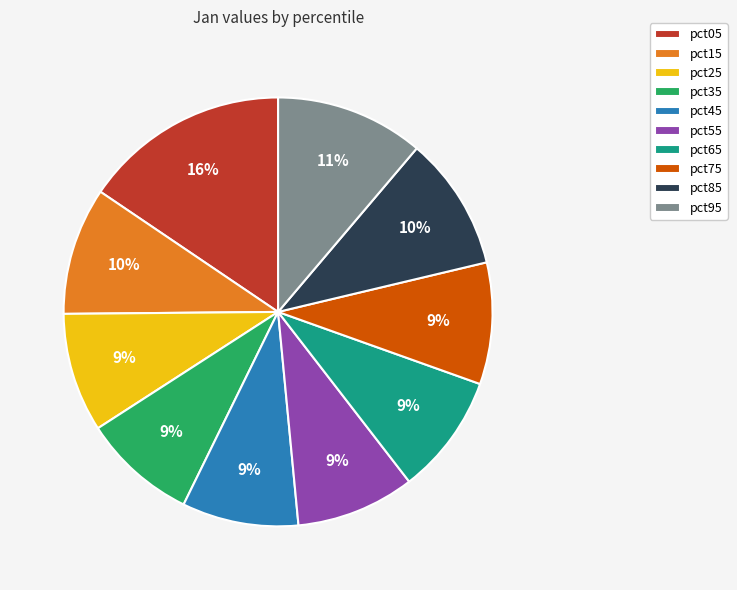

Is there any slice that represents more than half of the pie?

No